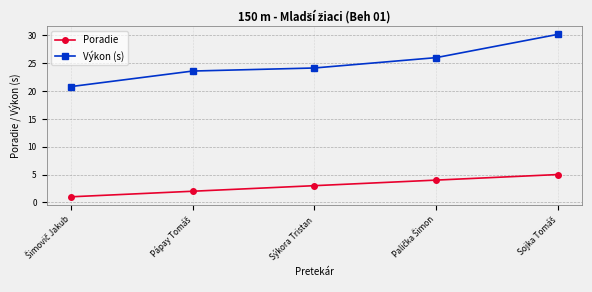

Rank the series by their maximum value, from highest to lowest.

Výkon (s), Poradie